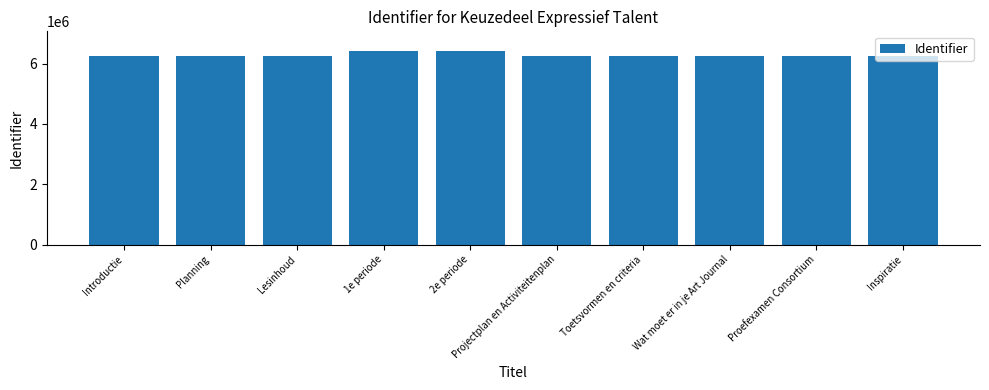

Where is the data nearest to the value 6349941?

Wat moet er in je Art Journal